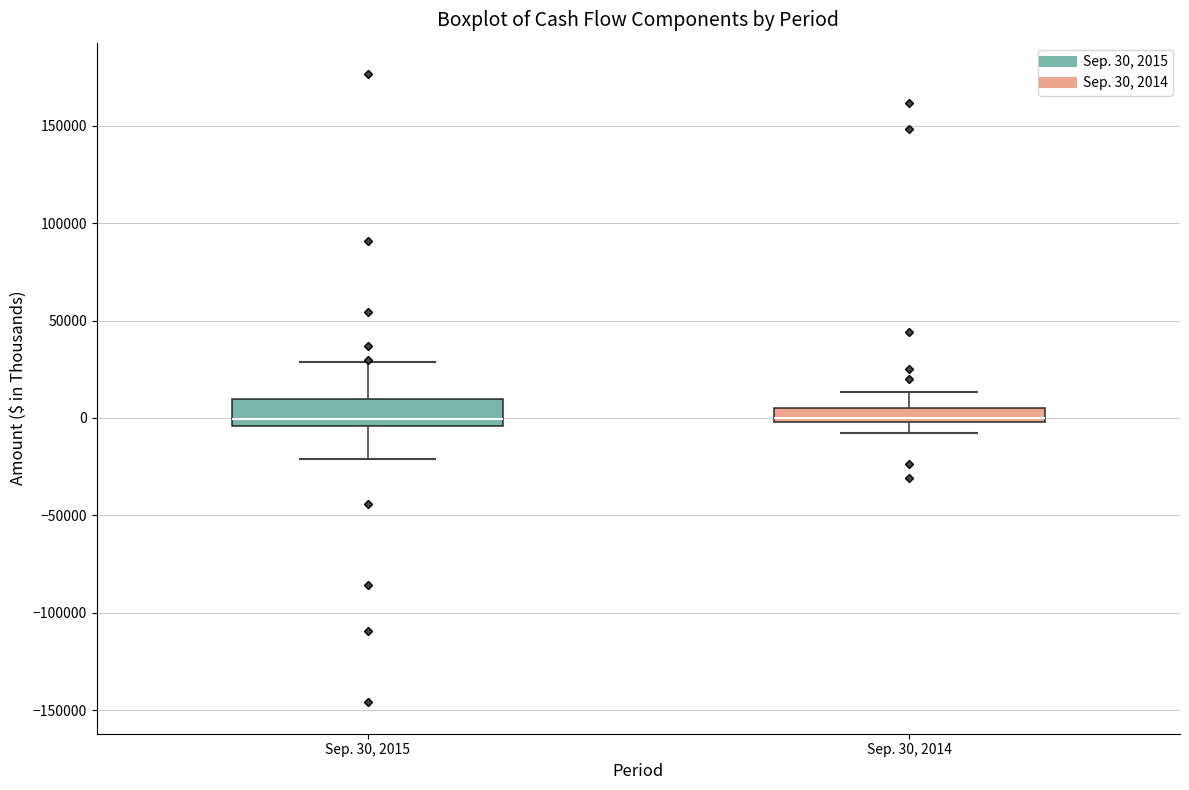

Where does the lower whisker of the box for Sep. 30, 2014 end on the y-axis? The values are not printed on the chart, so give them approximately, as read against the axis.

-10000